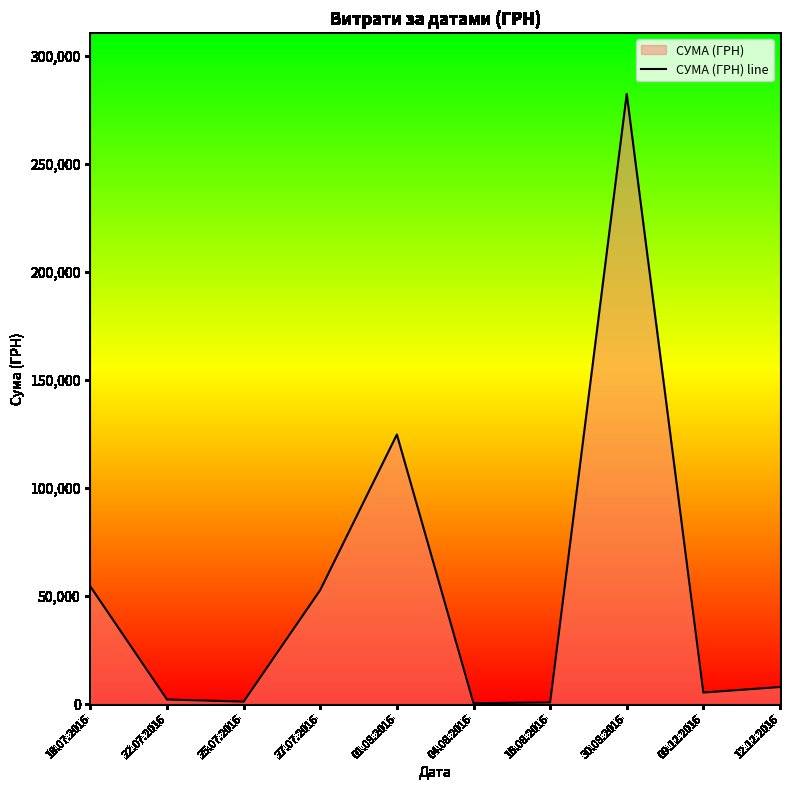

Rank the categories by value from highest to lowest.

30.08.2016, 01.08.2016, 18.07.2016, 27.07.2016, 12.12.2016, 09.12.2016, 22.07.2016, 25.07.2016, 16.08.2016, 04.08.2016